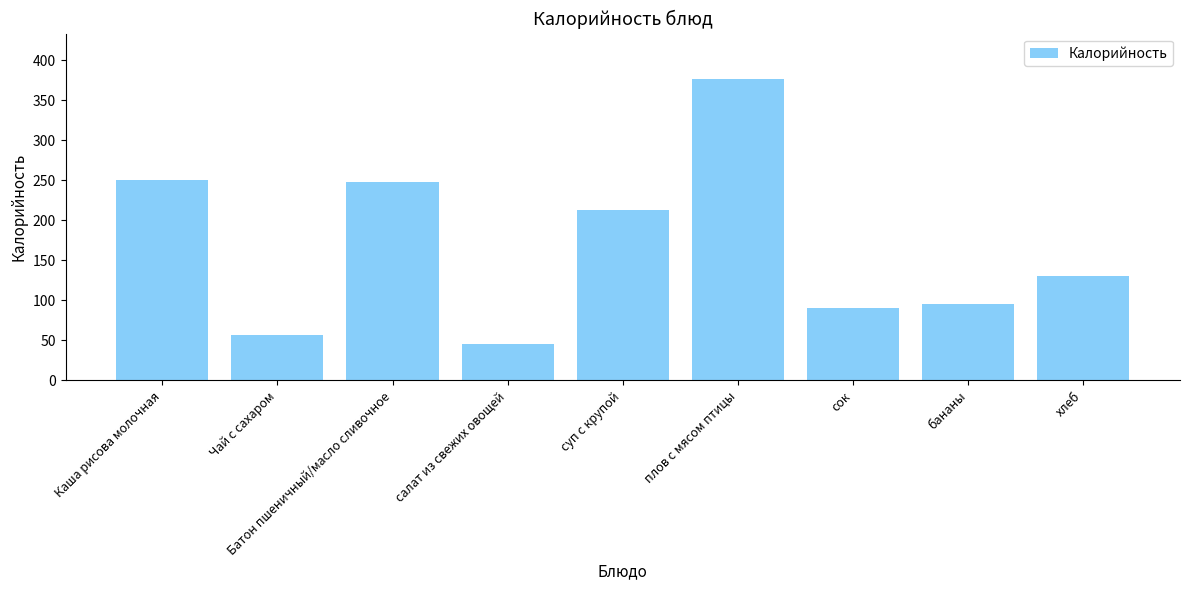

How many values are below 130?

4